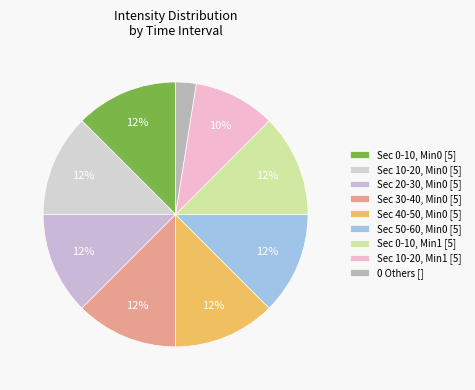

How many segments does this pie chart have?

9